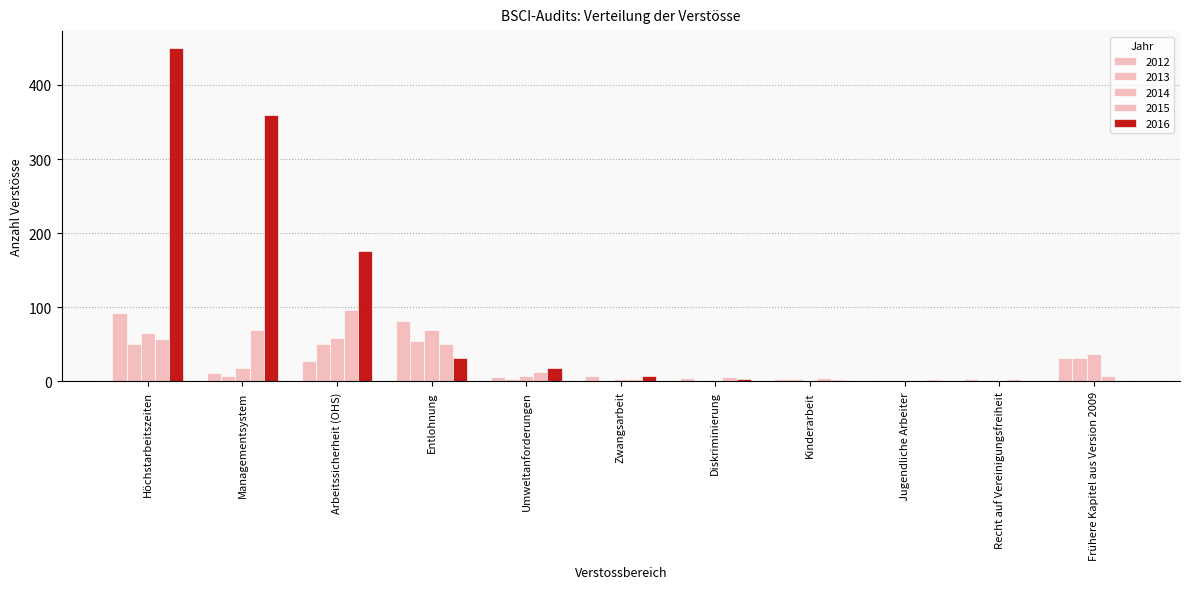

What position from the right is Jugendliche Arbeiter?

3